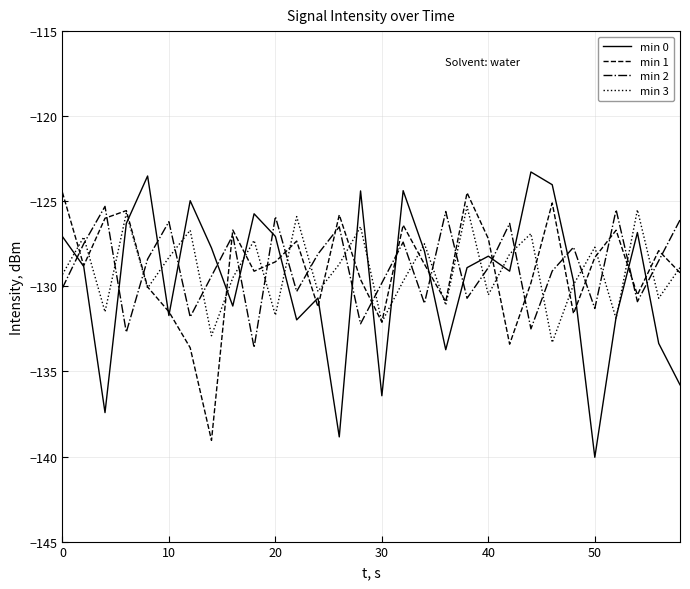

In min 2, how many points are lower than both neighbors (excluding endpoints)?

10